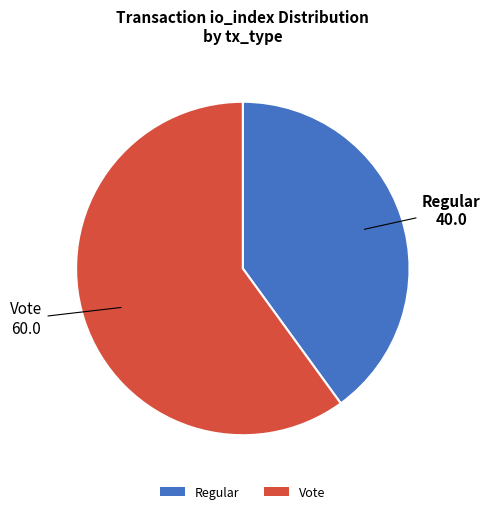

Does any single category account for the majority?

Yes